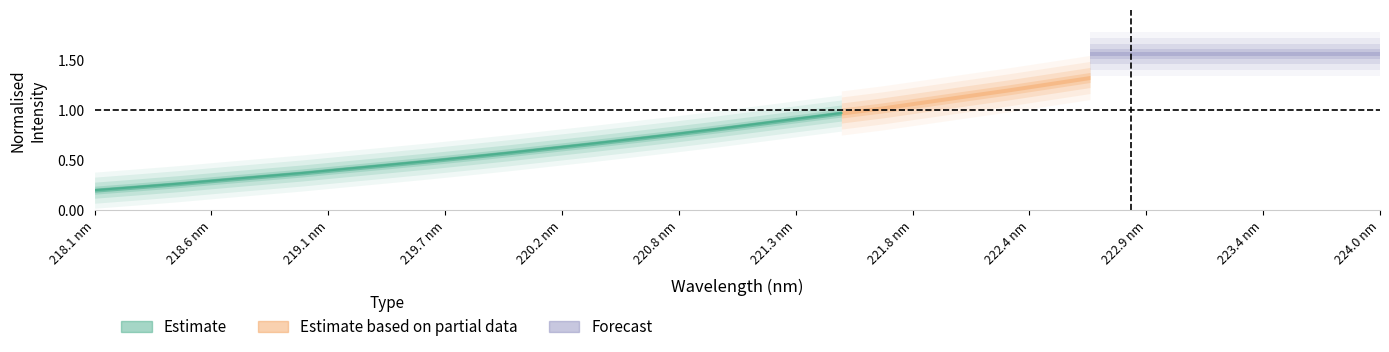

What is the average value?

0.6